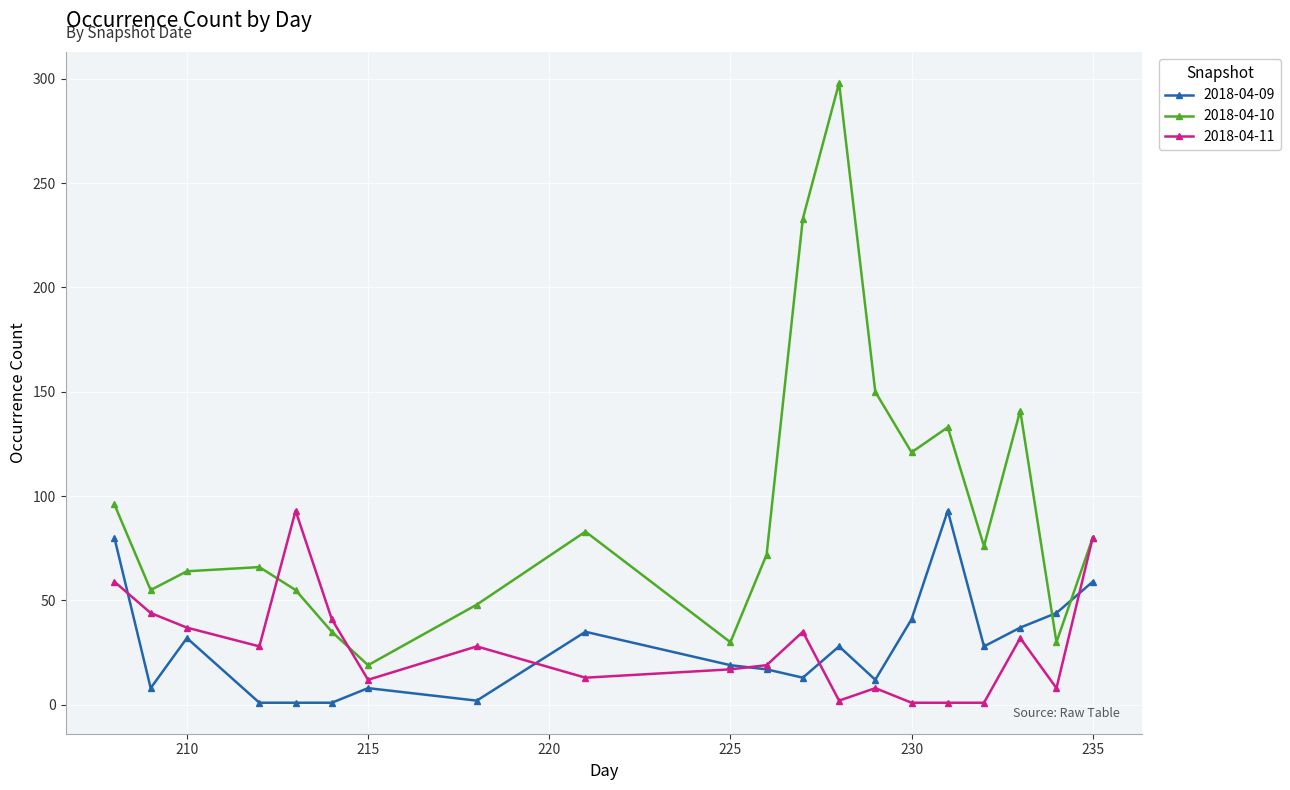

Does the chart display data point markers on the line(s)?

Yes